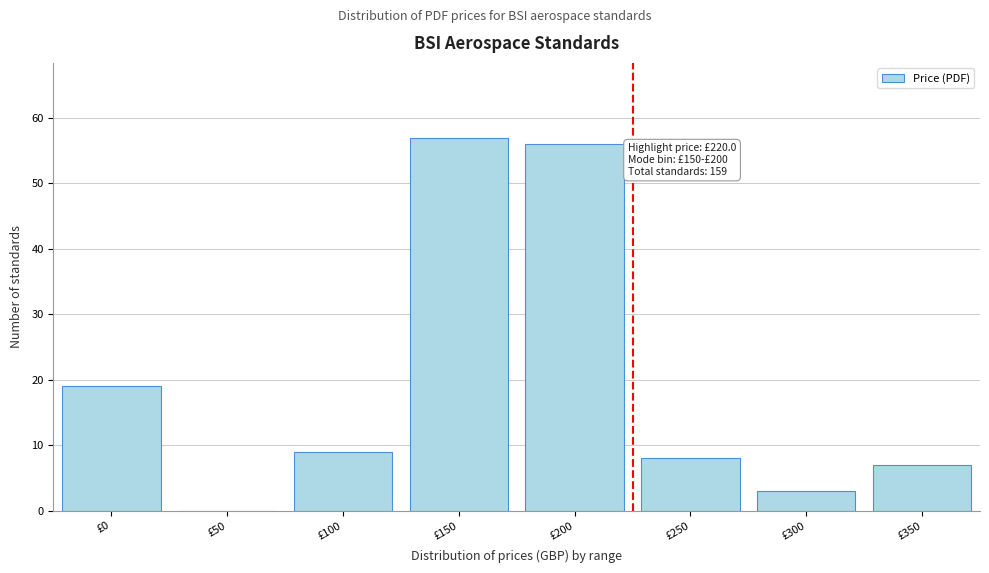

Reading right to left, list all the values displayed in this chart.

£350=7	£300=3	£250=8	£200=56	£150=57	£100=9	£50=0	£0=19